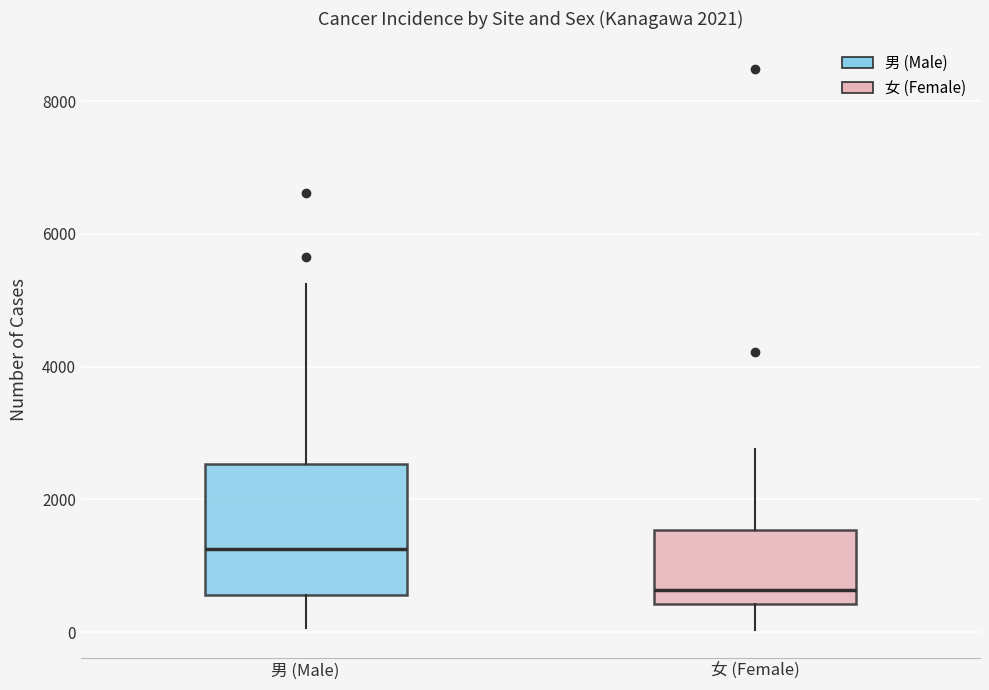

Which box's median line is the highest?

男 (Male)